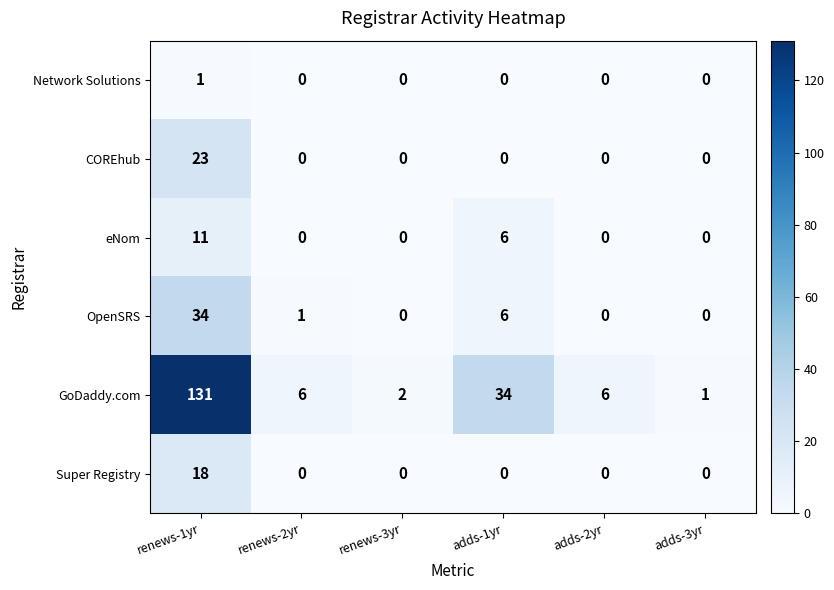

Which series has the largest total across all categories?

GoDaddy.com